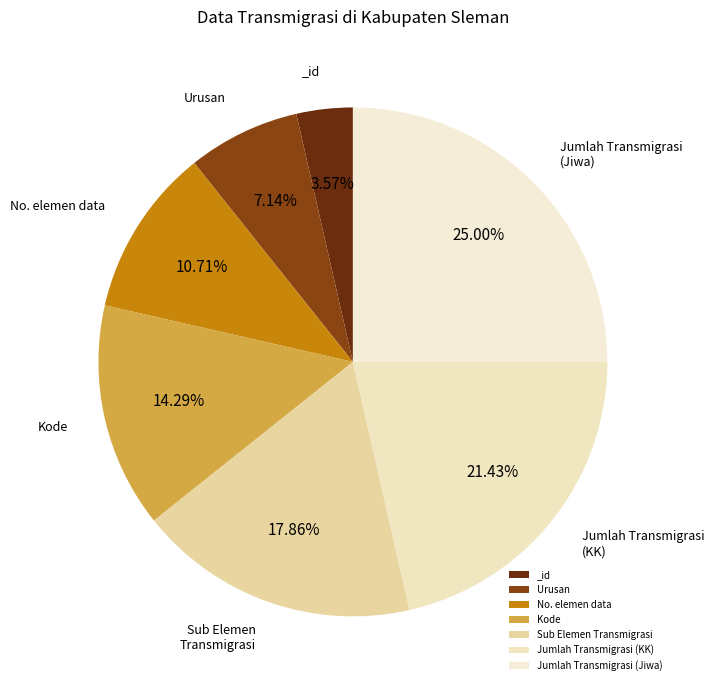

To the nearest percent, what is the difference between the Jumlah Transmigrasi (Jiwa) and _id slice percentages?

21%